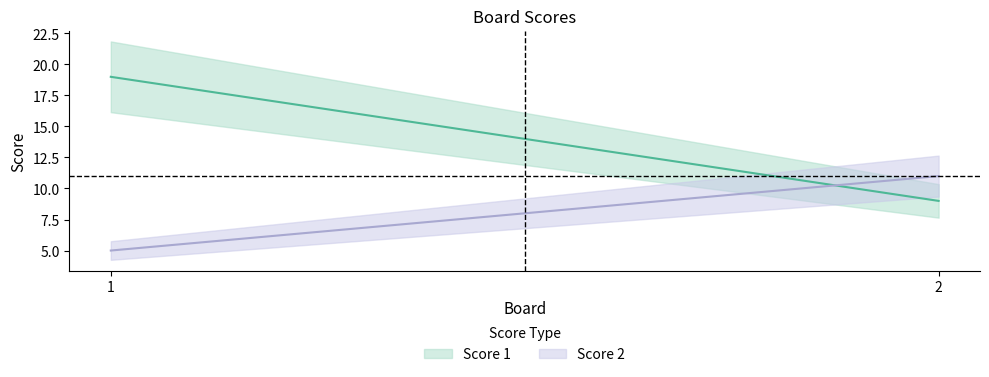

Between 1 and 2, which series saw the biggest shift?

Score 1